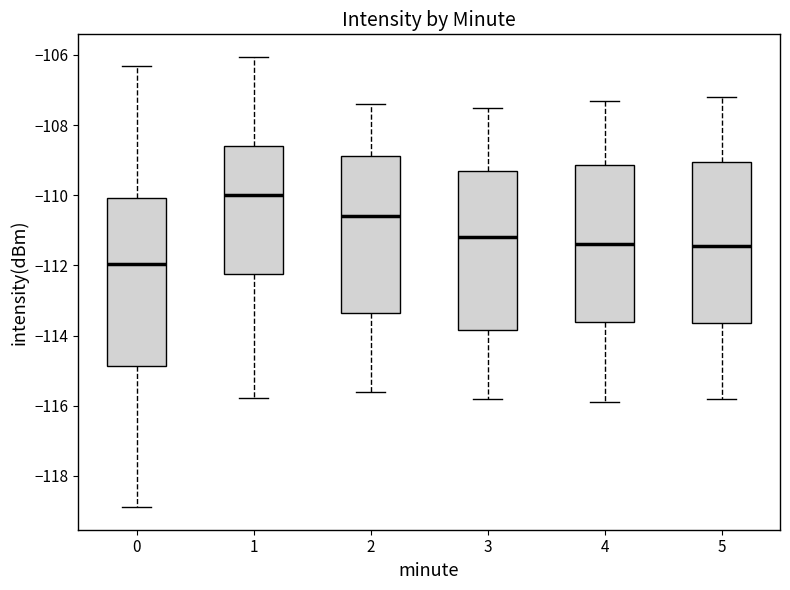

Reading left to right, transcribe this box plot: for each box, give where its median line is, the range the box spans, and where its two whiskers end, as read against the y-axis. The values are not printed on the chart, so give them approximately, as read against the axis.

0: median -112.0, box -114.8 to -110.0, whiskers -118.8 to -106.4
1: median -110.0, box -112.2 to -108.6, whiskers -115.8 to -106.0
2: median -110.6, box -113.4 to -108.8, whiskers -115.6 to -107.4
3: median -111.2, box -113.8 to -109.2, whiskers -115.8 to -107.4
4: median -111.4, box -113.6 to -109.2, whiskers -115.8 to -107.2
5: median -111.4, box -113.6 to -109.0, whiskers -115.8 to -107.2